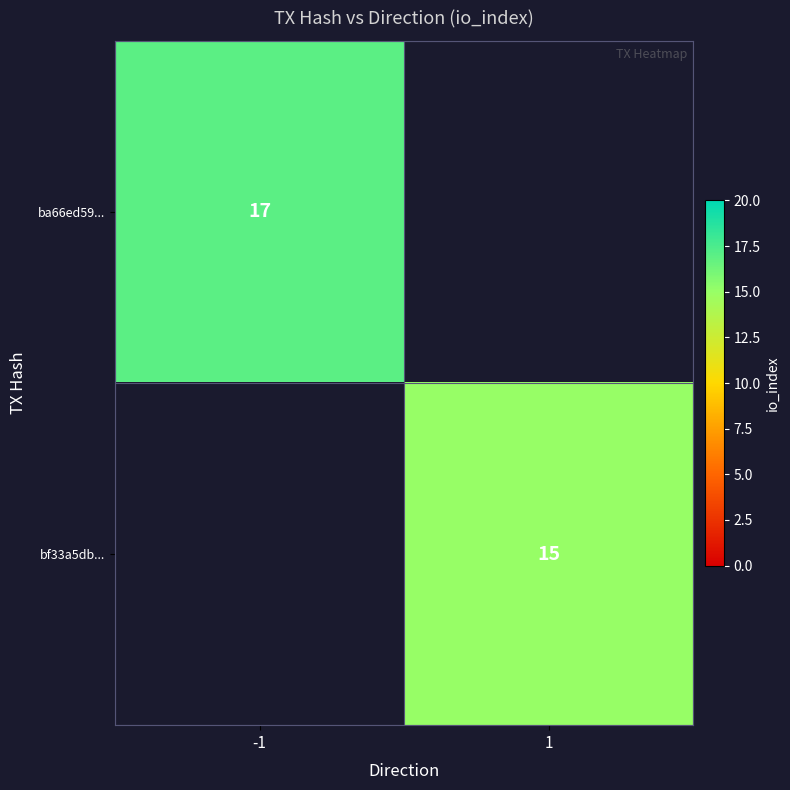

Which has a higher value, 1 or -1?

-1